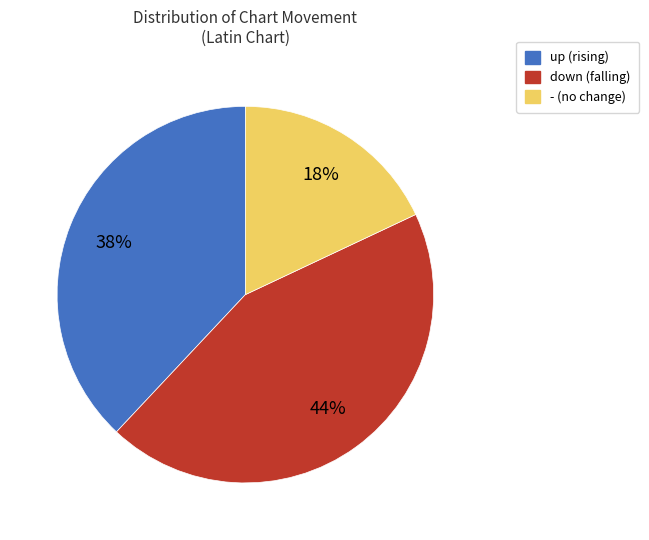

Is it true that - is 26% of the pie?

False